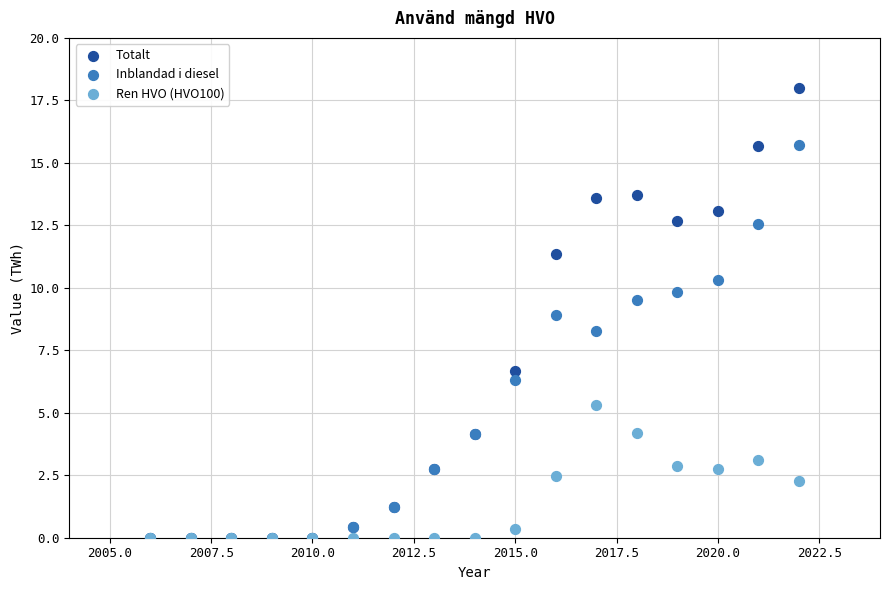

In the Totalt series, what Y value is closest to 8?

6.7